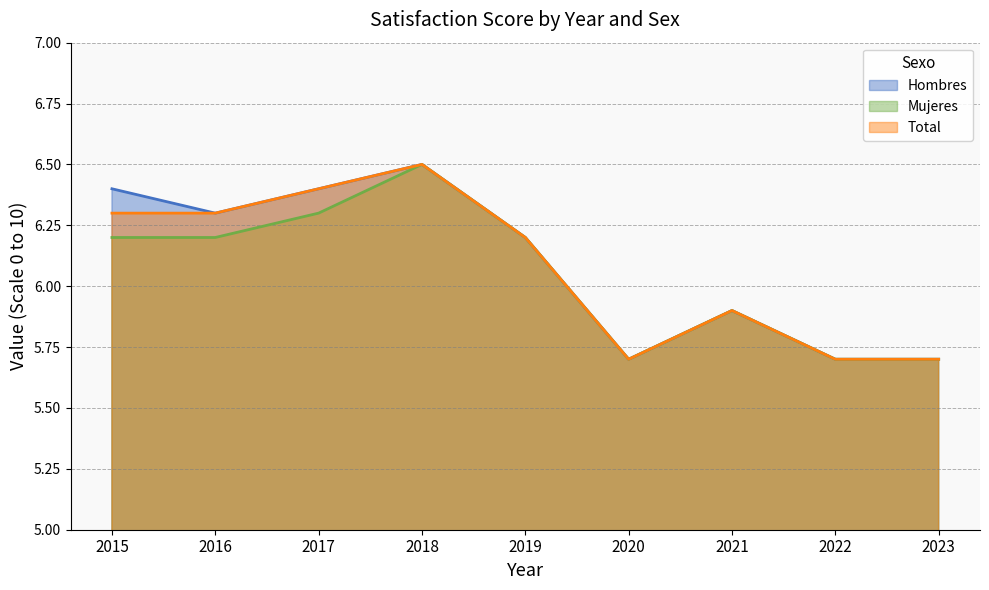

At which category does Hombres reach its first local peak?

2018